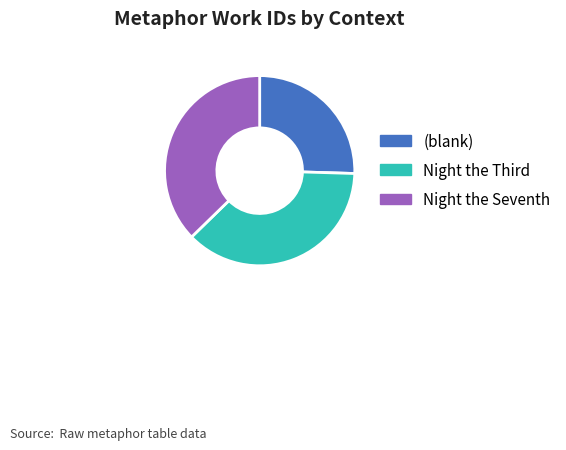

How many slices are in this pie chart?

3